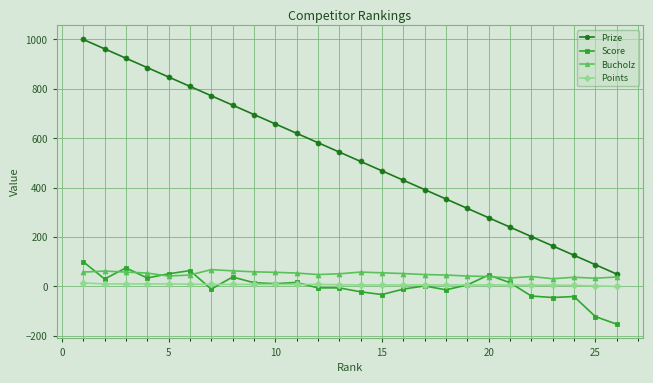

True or false: Bucholz and Points intersect in this chart.

False